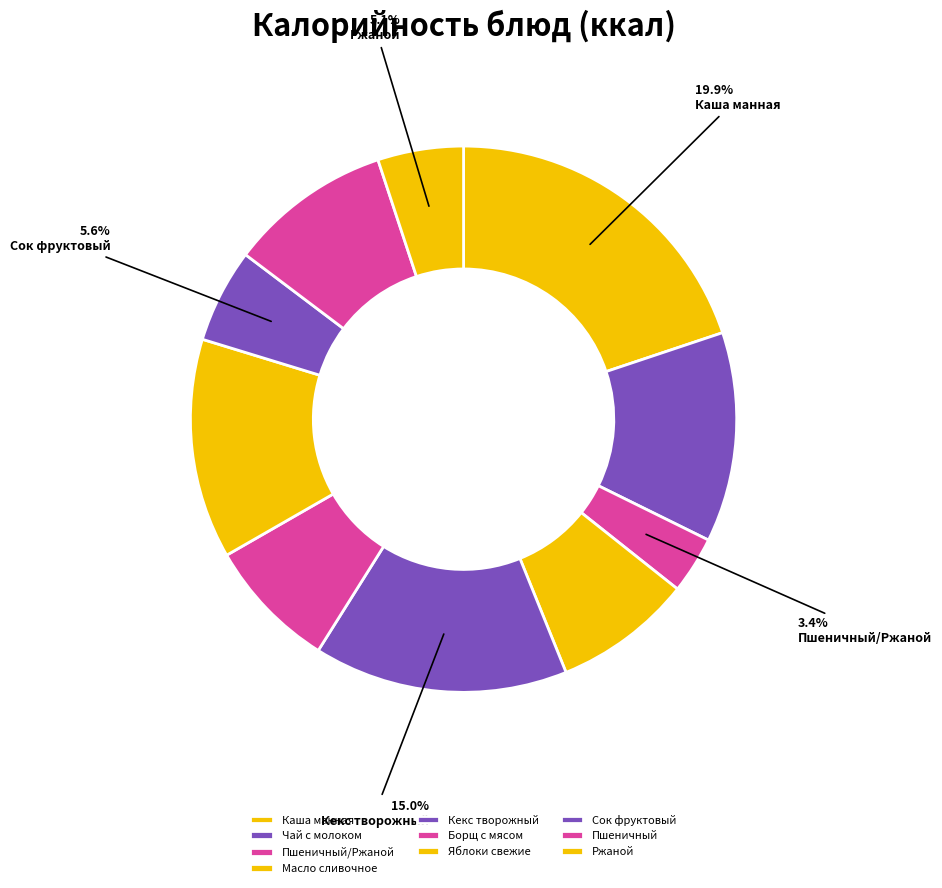

How much of the chart is everything except Пшеничный/Ржаной?

96.6%